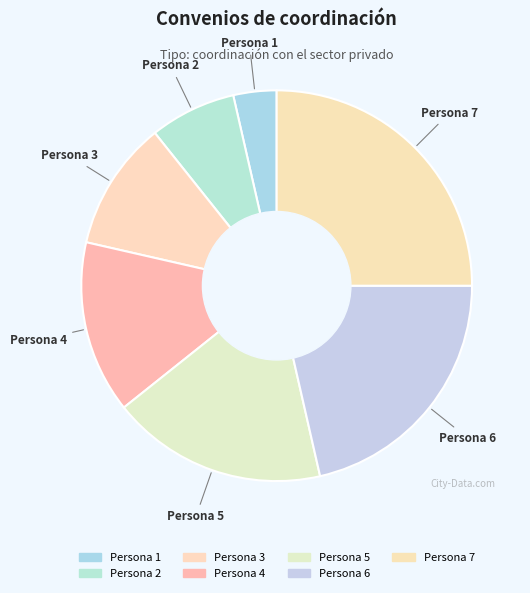

What percentage is the Persona 4 slice, to the nearest percent?

14%